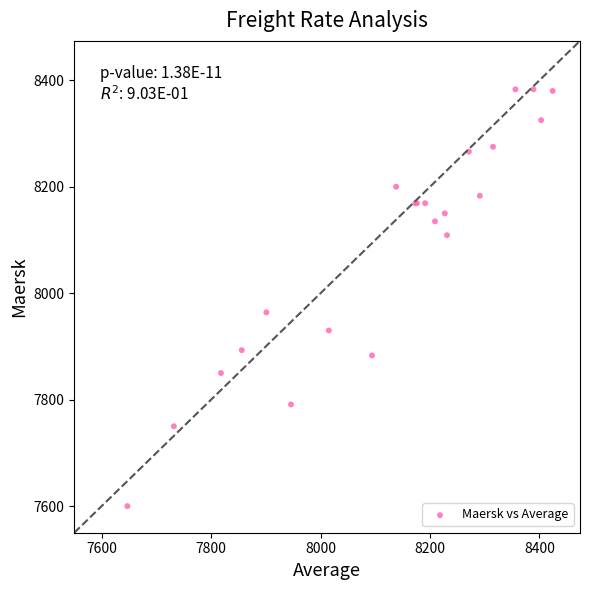

What Y value in the scatter plot is closest to 7991?

7964